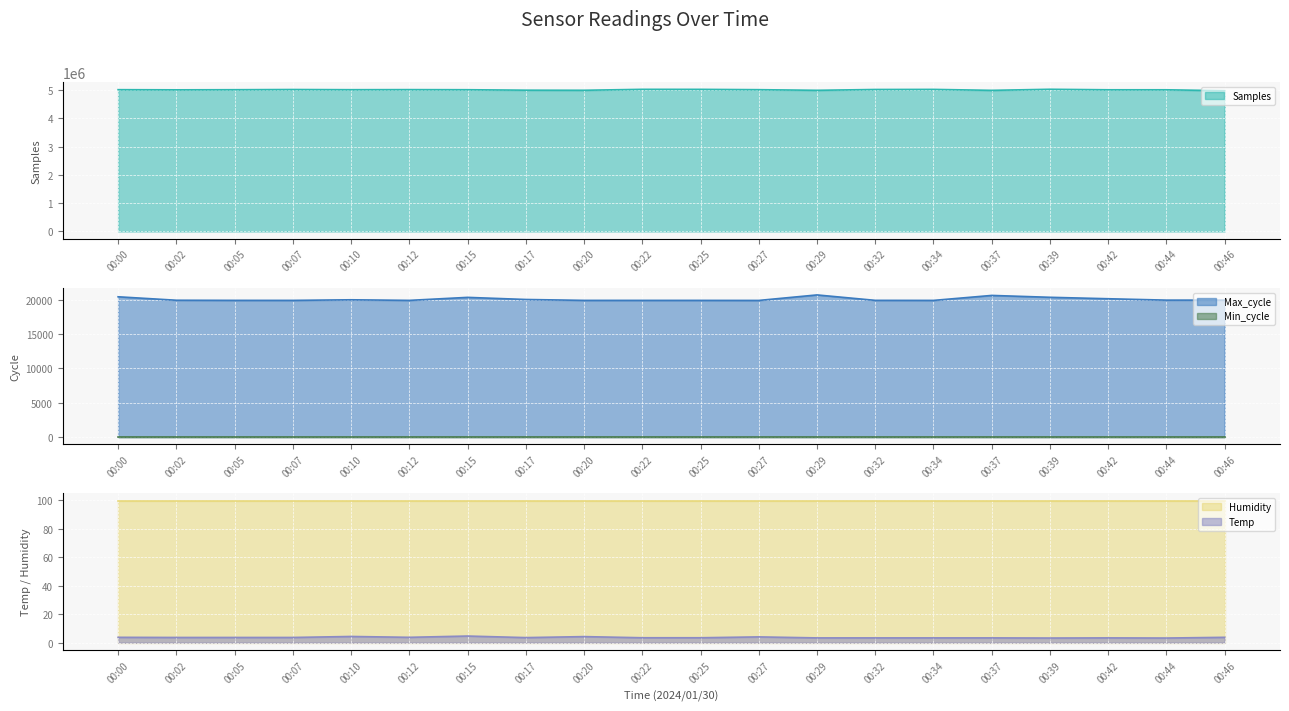

What is the lowest value of the Samples series?

4980392